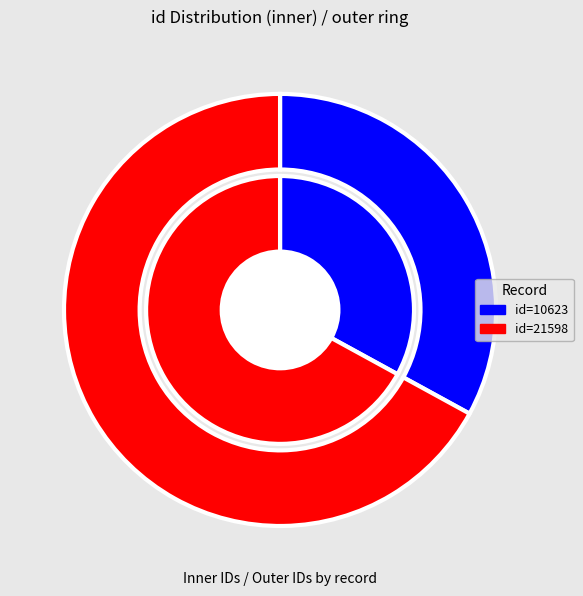

To the nearest percent, what percentage of the pie is id=21598 (work 4136)?

67%